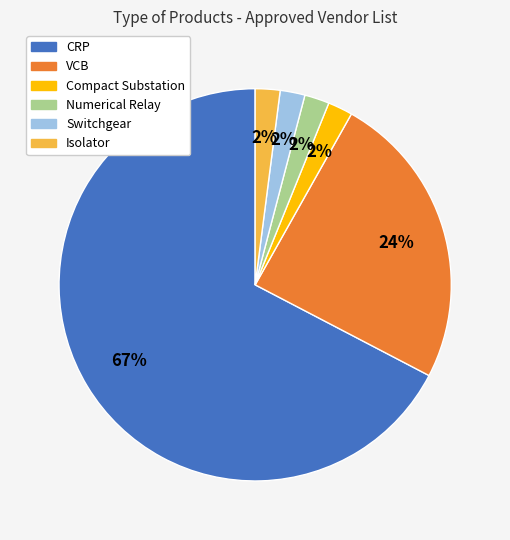

Is there any slice that represents more than half of the pie?

Yes